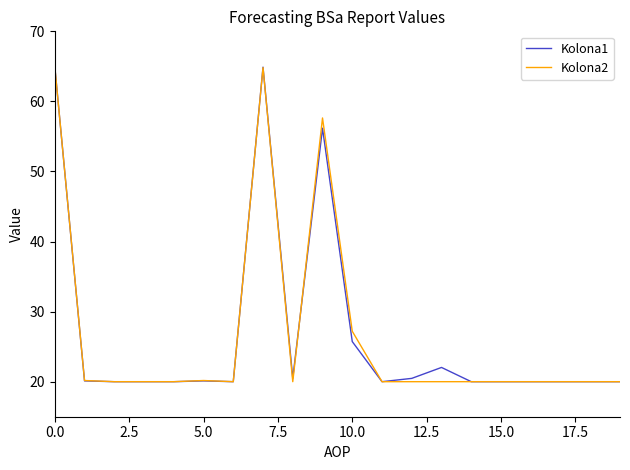

What is the maximum value shown in the chart?

65.0